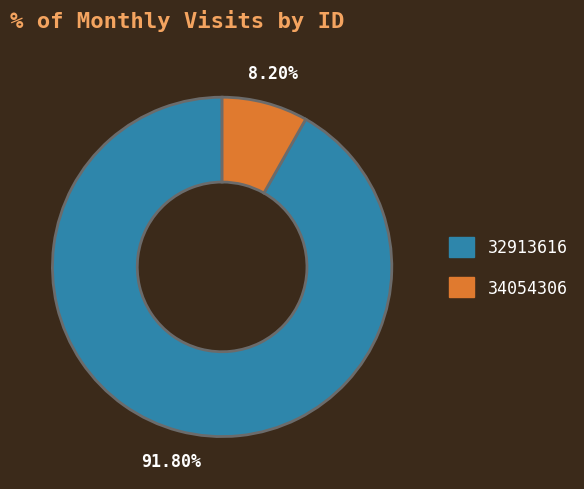

Rank the categories by value from highest to lowest.

32913616, 34054306